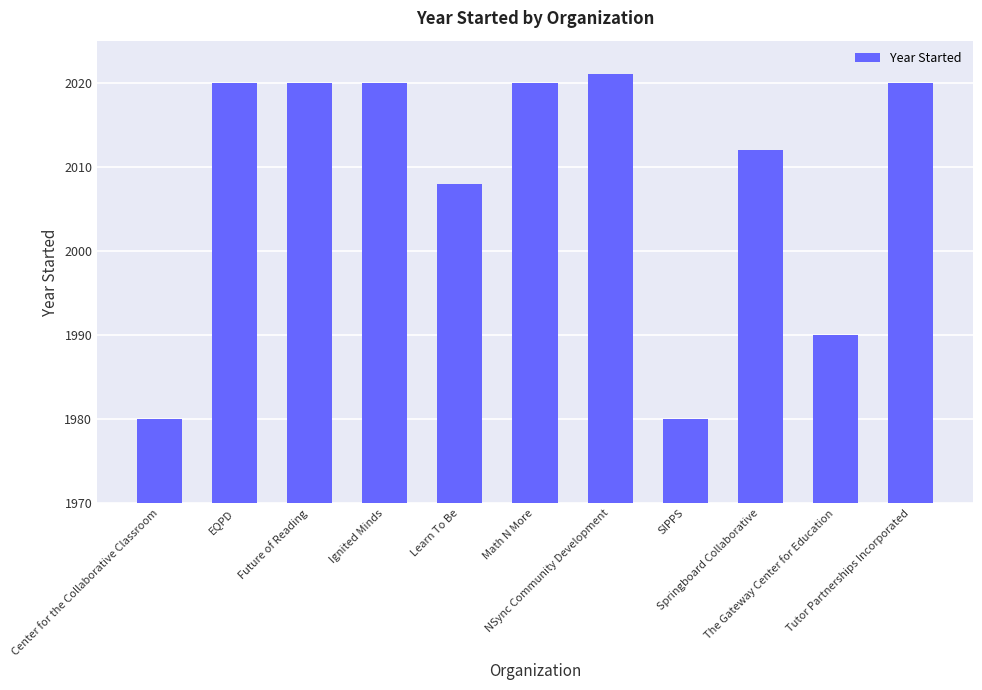

How many data points does each series have?

11